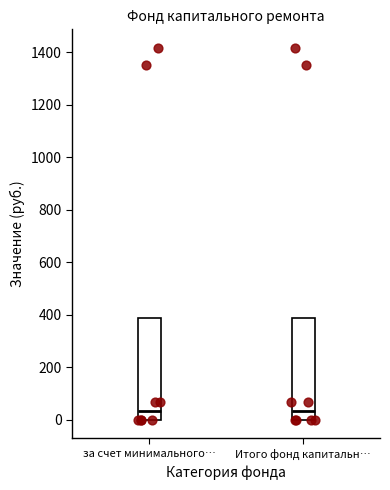

Reading left to right, read every box against the y-axis: the position of its median line, the range the box covers, and the ends of its whiskers. The values are not printed on the chart, so give them approximately, as read against the axis.

за счет минимального…: median 40, box 0 to 380, whiskers 0 to 380
Итого фонд капитальн…: median 40, box 0 to 380, whiskers 0 to 380